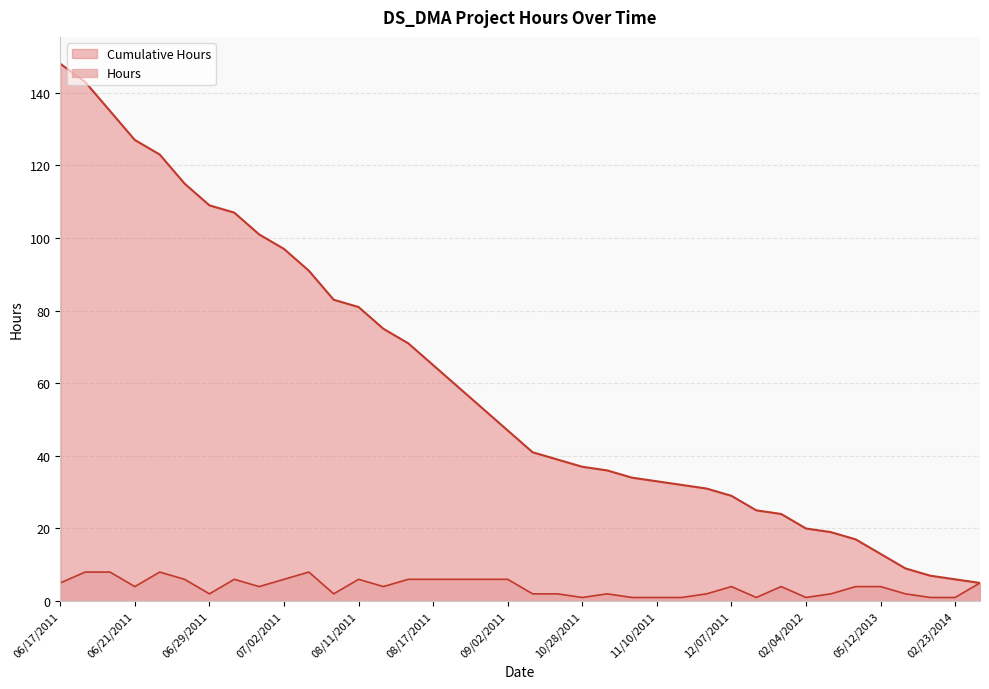

Is the value of Hours at 06/20/2011 greater than the value of Cumulative Hours at 08/10/2011?

No